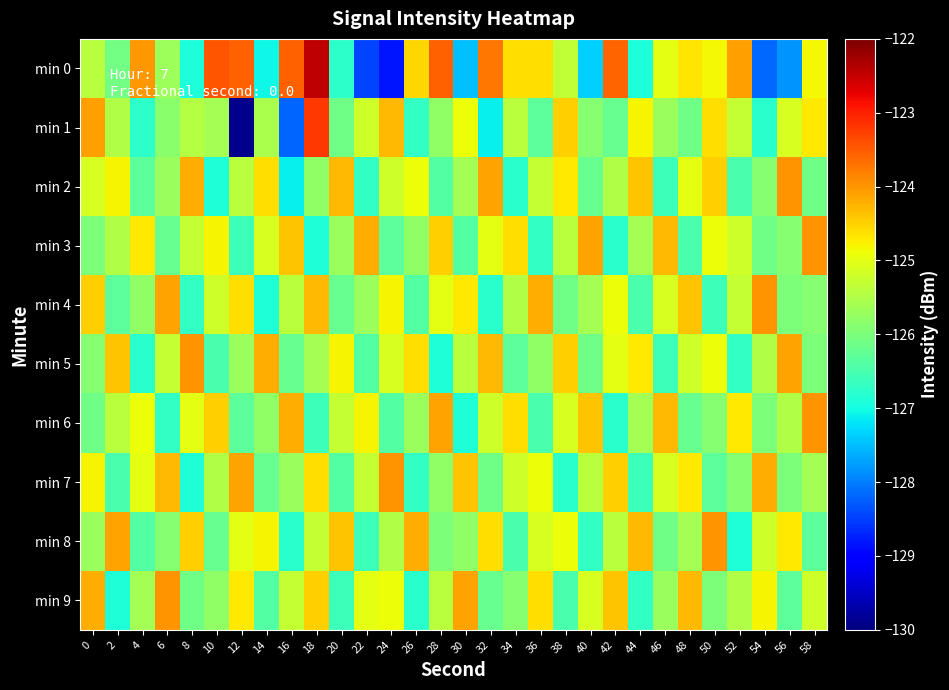

At which category is the sum across all series the highest?

18